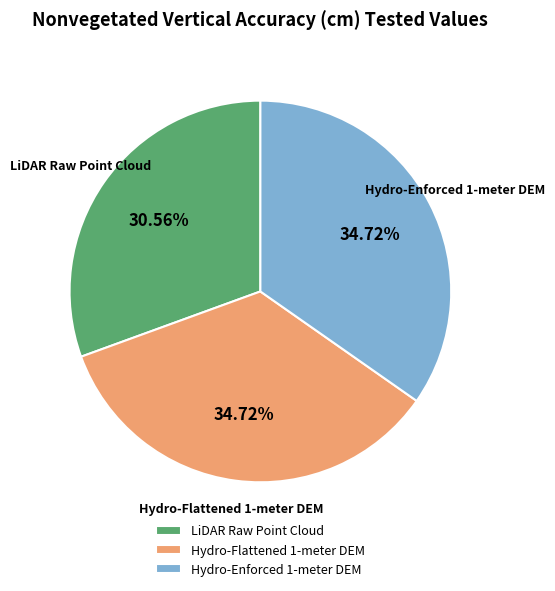

What percentage is the Hydro-Flattened 1-meter DEM slice, to the nearest percent?

35%